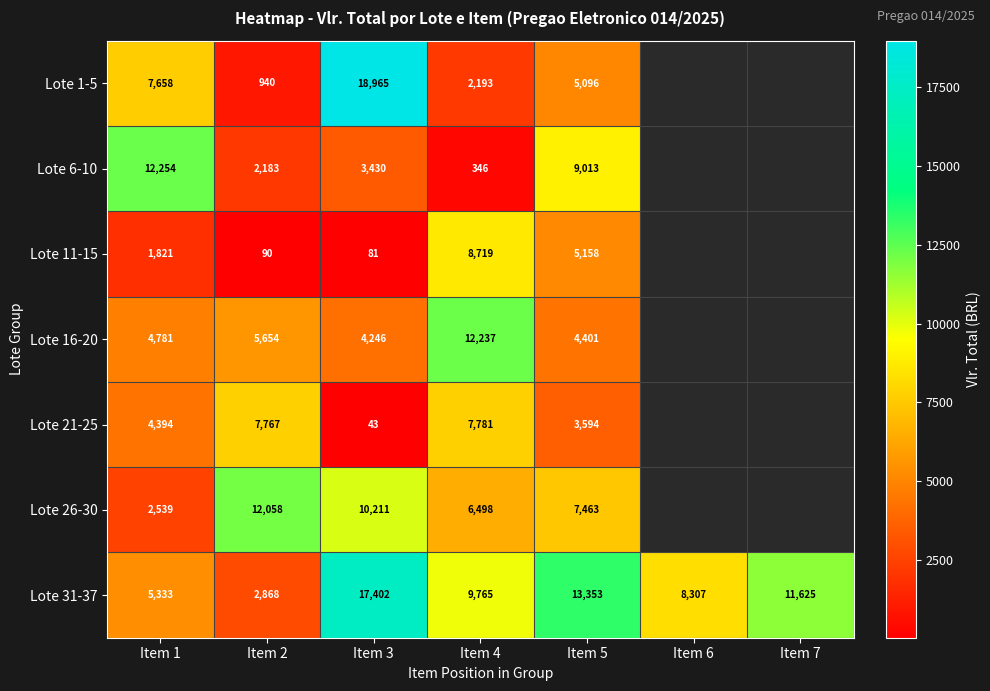

At Item 5, list the series in order from smallest to largest.

Lote 21-25, Lote 16-20, Lote 1-5, Lote 11-15, Lote 26-30, Lote 6-10, Lote 31-37